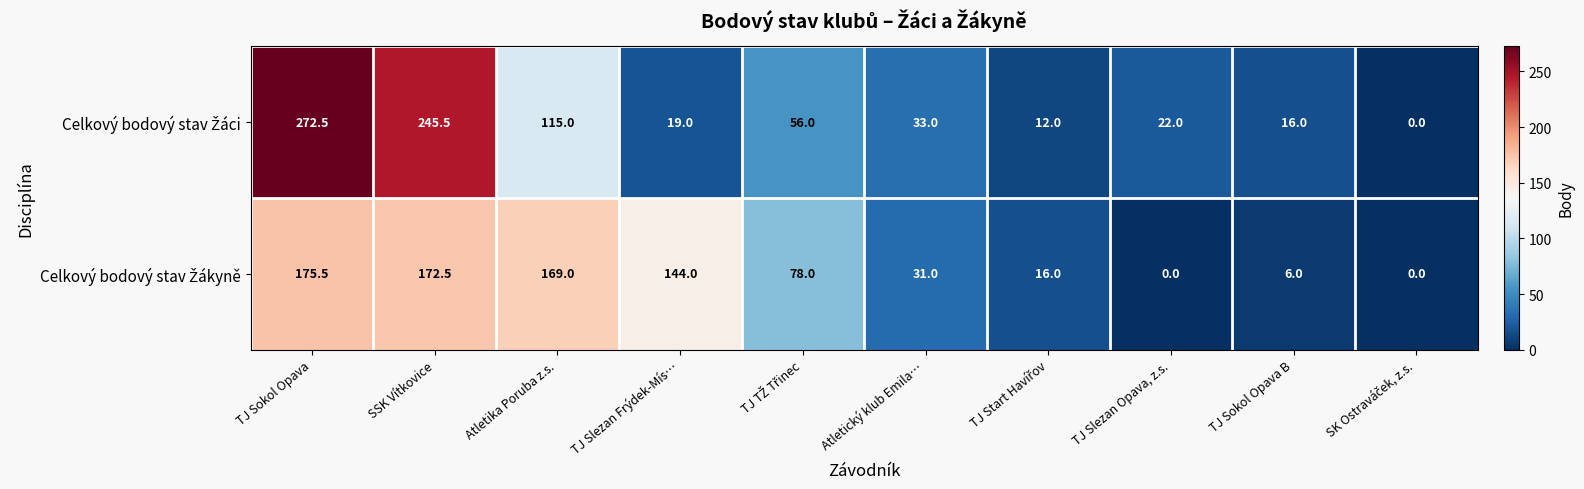

What is the spread (max minus min) of values at TJ Slezan Opava, z.s.?

22.0